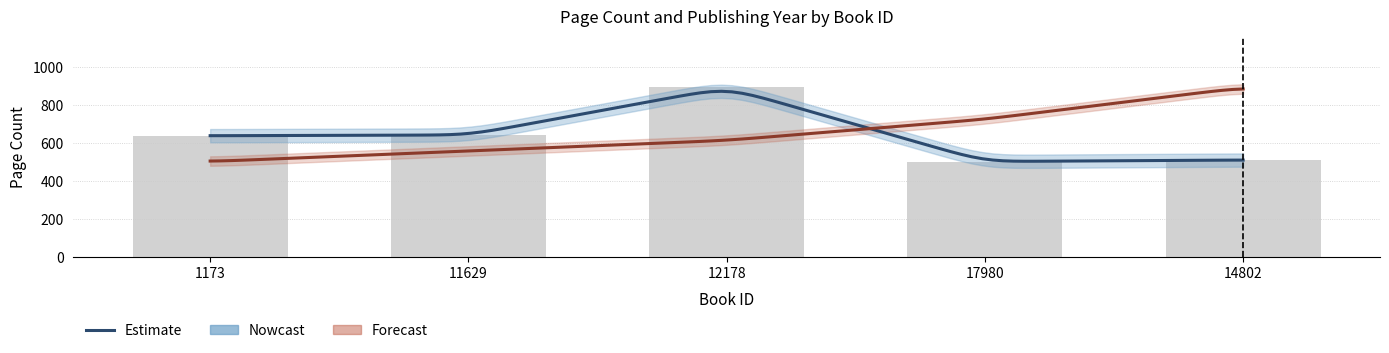

What is the ratio of the value at 17980 to the value at 1173?

0.8